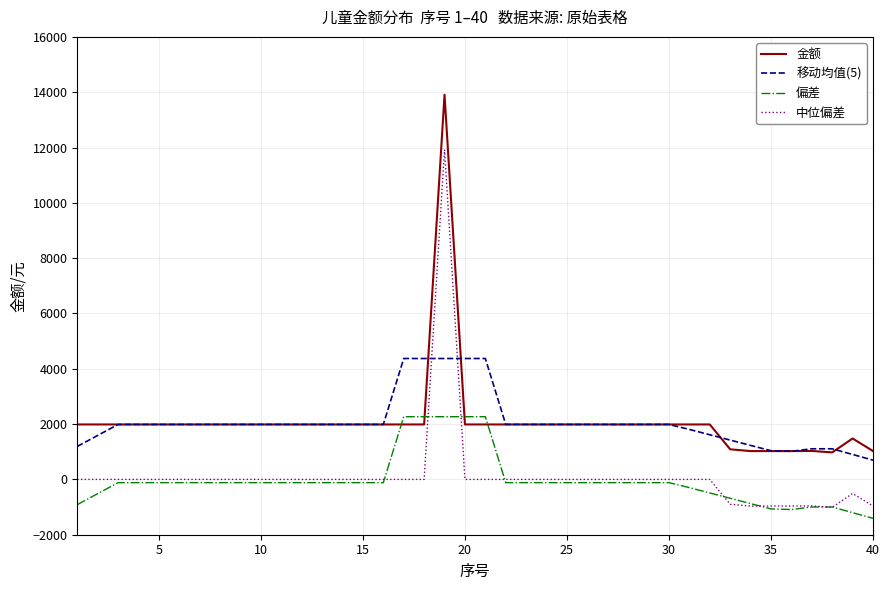

List the series in order of their peak value, highest first.

金额, 中位偏差, 移动均值(5), 偏差